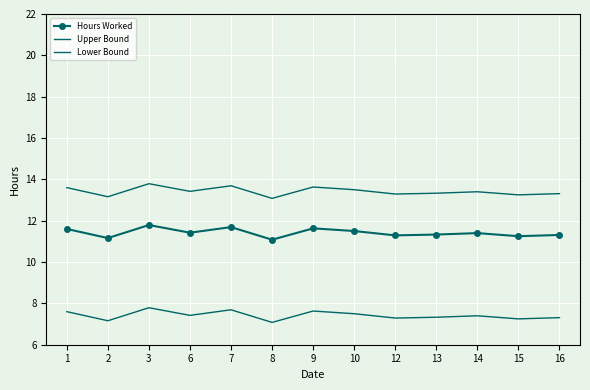

Is it true that Upper Bound equals 24.5 at 1?

False